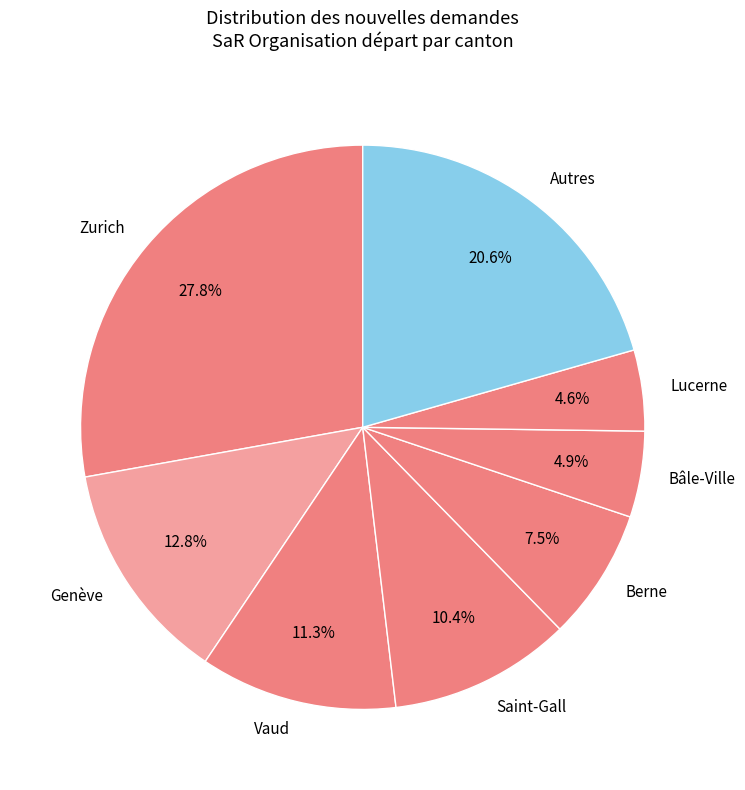

Count the number of slices in the pie.

8